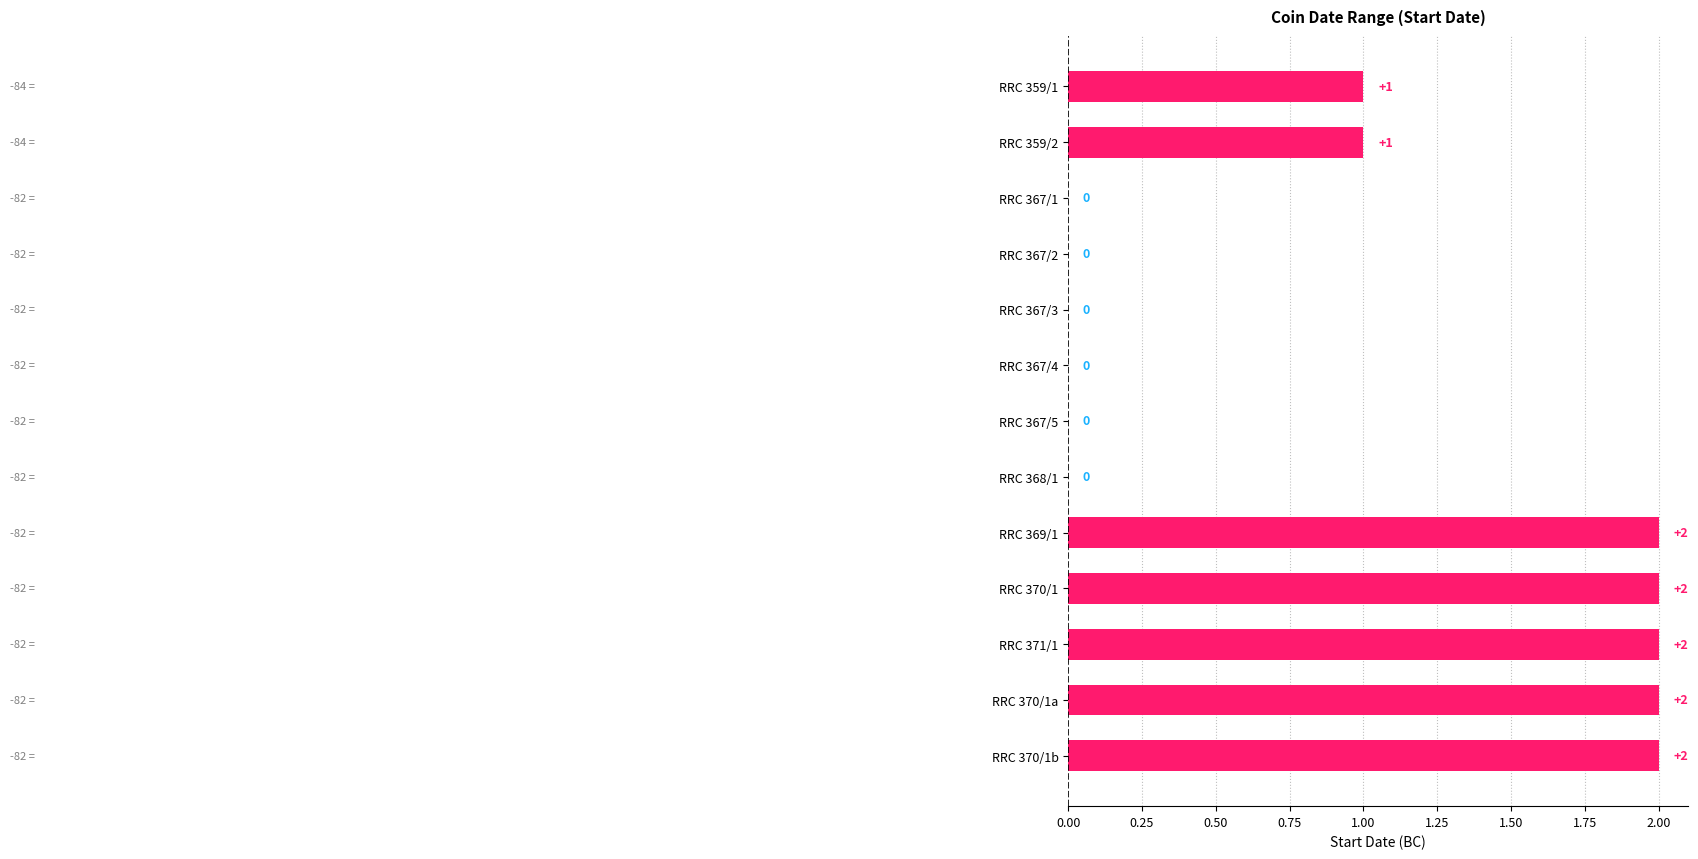

How many values are between 0 and 2?

13